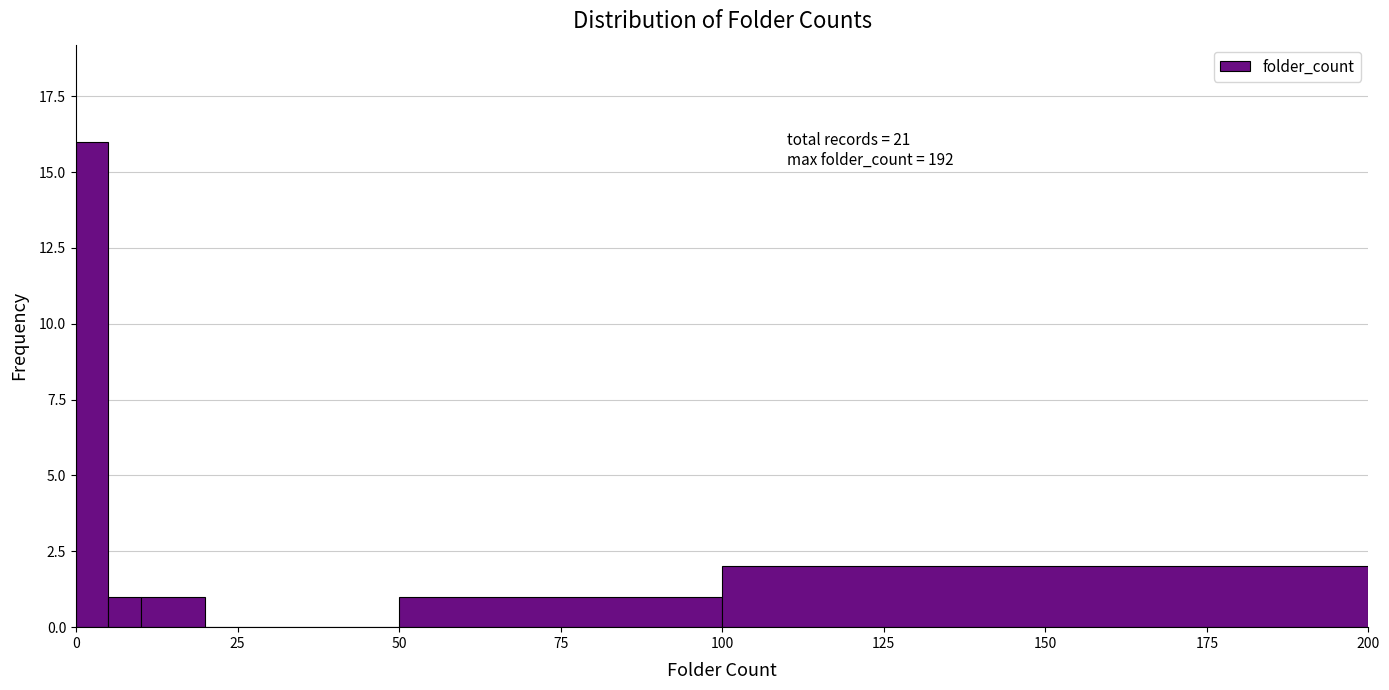

Around what value on the x-axis is the tallest bar? Give the approximate position of its centre, as read against the axis.

5